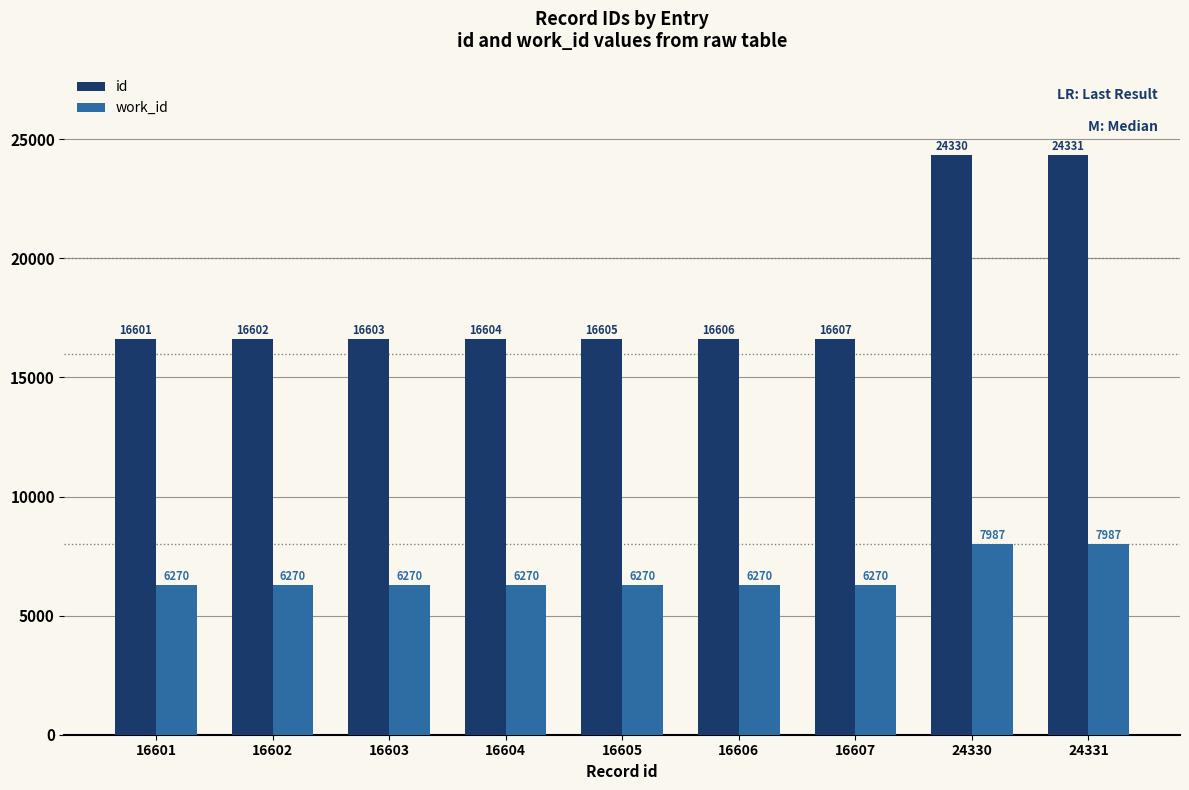

Reading left to right, extract all data points from this chart.

id: 16601	16602	16603	16604	16605	16606	16607	24330	24331
work_id: 6270	6270	6270	6270	6270	6270	6270	7987	7987